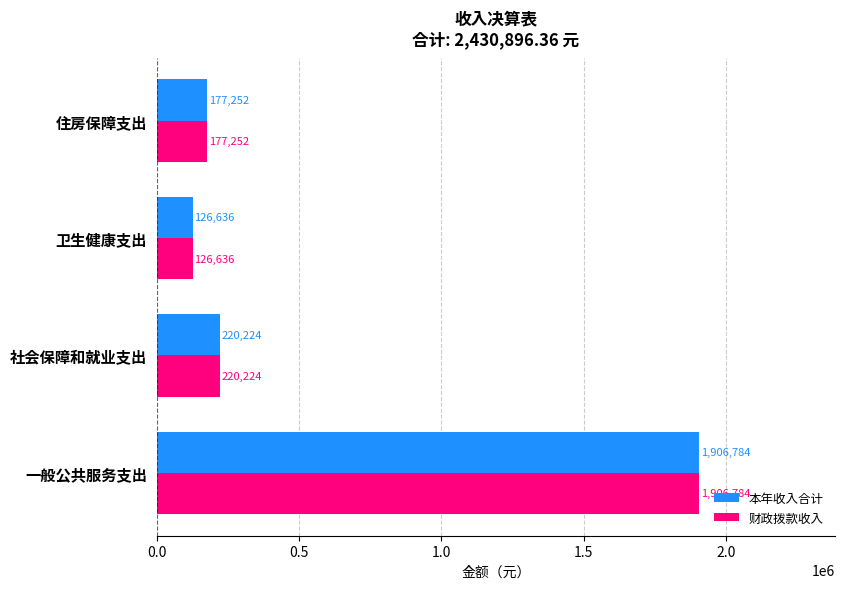

Is the value of 本年收入合计 at 社会保障和就业支出 greater than the value of 财政拨款收入 at 卫生健康支出?

Yes